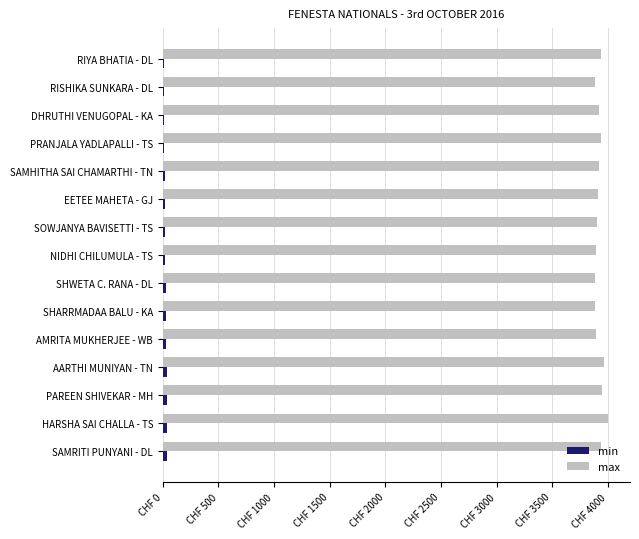

What is the lowest value of the min series?

7.4